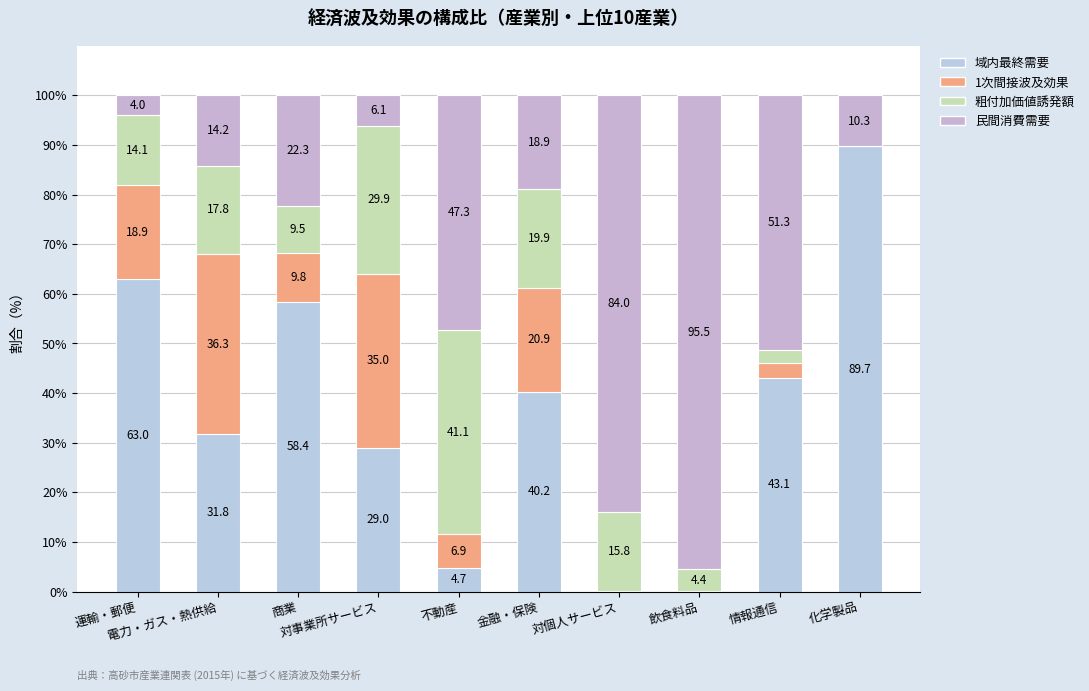

Are the bars grouped side by side (vs. stacked)?

No